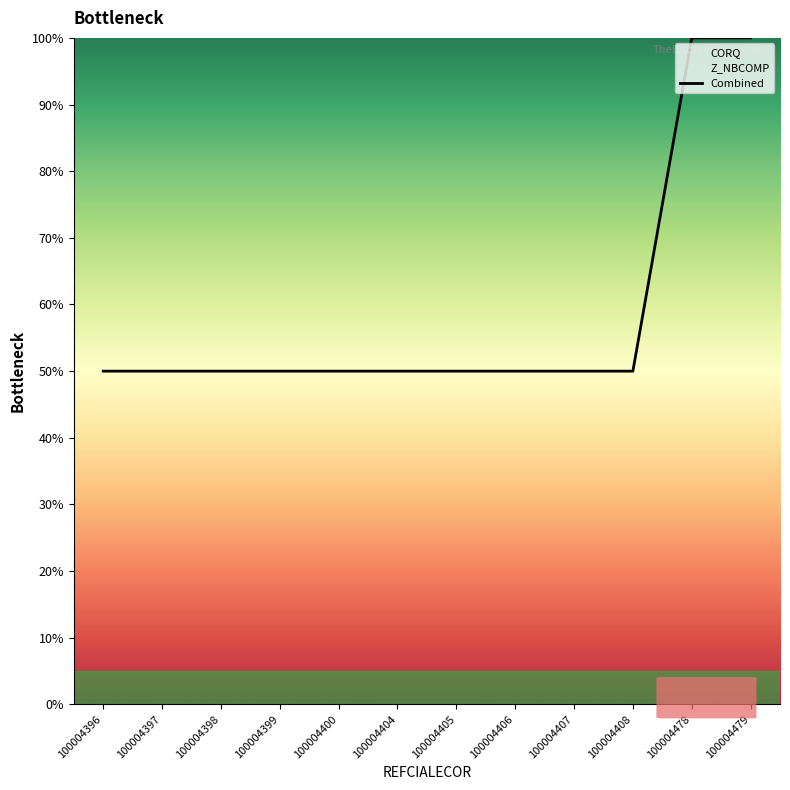

What is the value of the 11th point from the left?

100